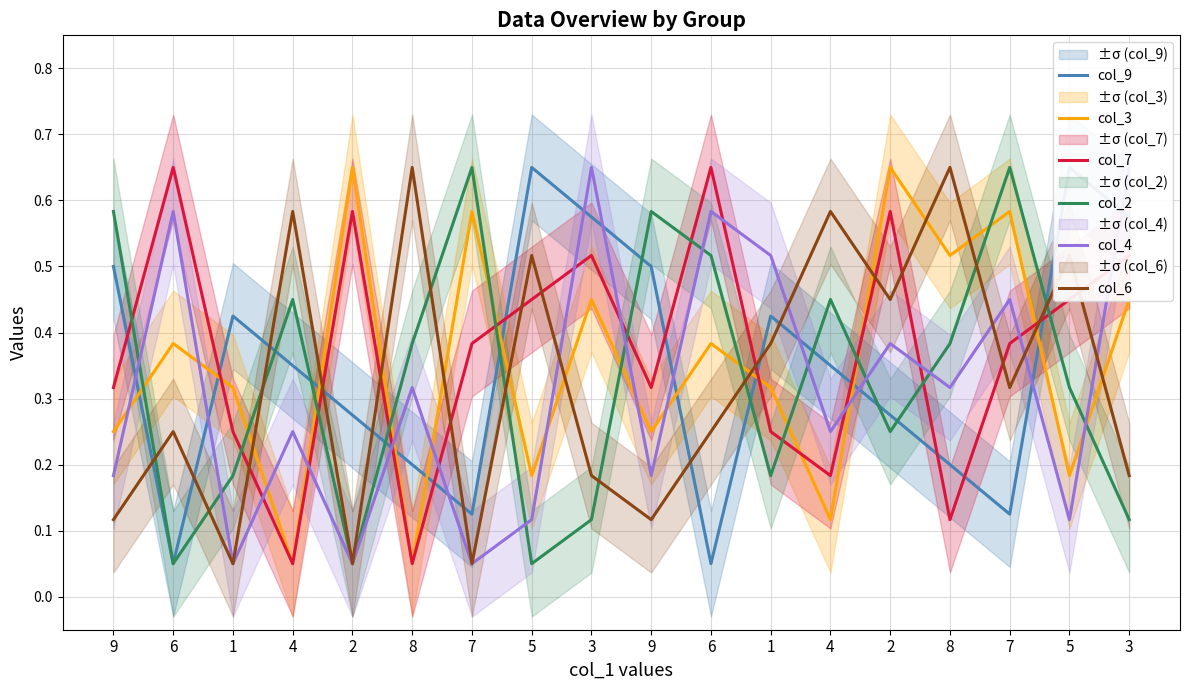

How many series are shown in this chart?

6